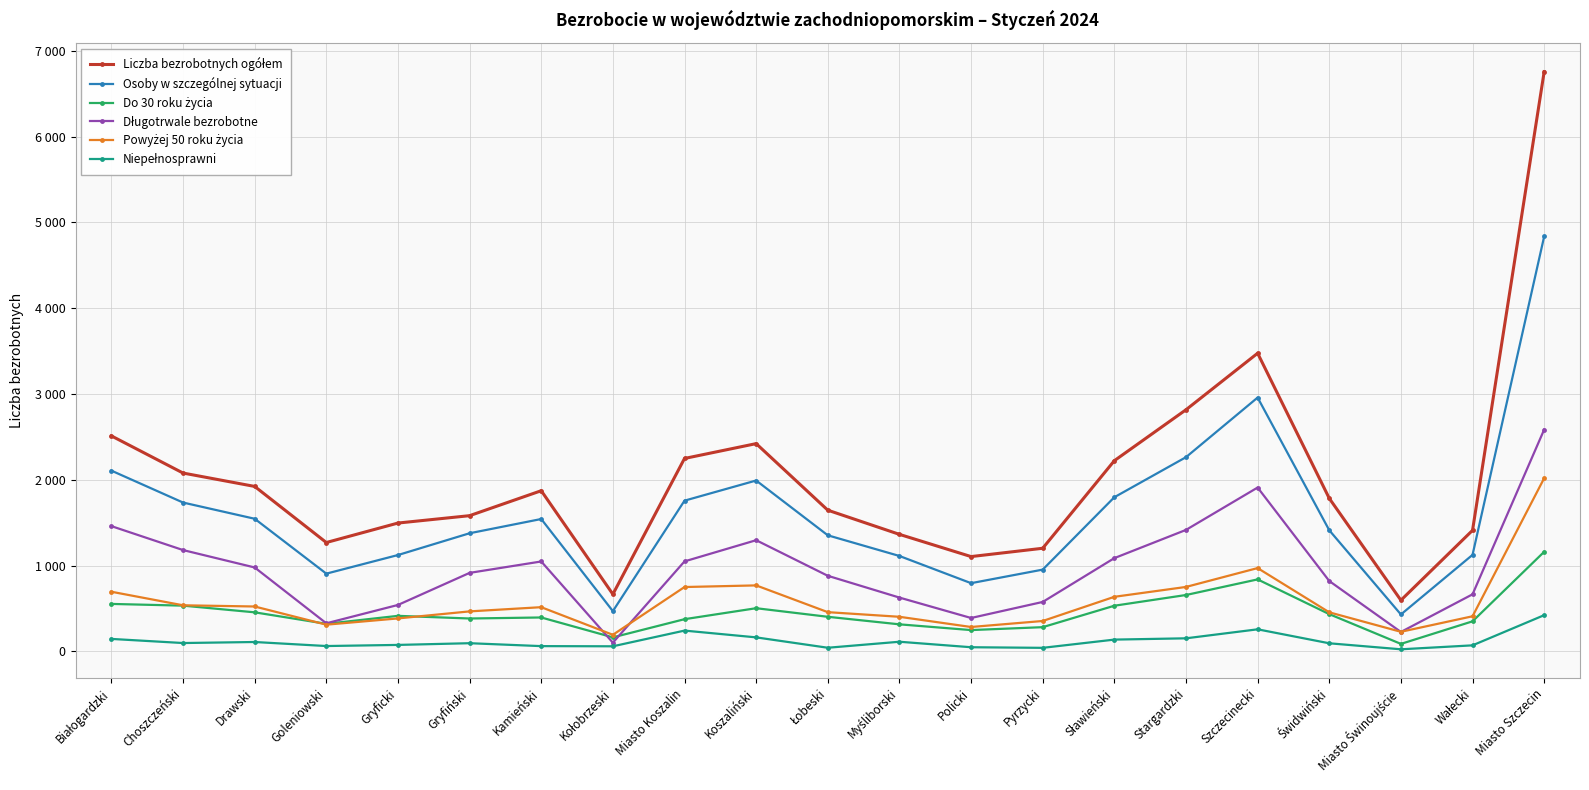

At which category does Do 30 roku życia reach its first local valley?

Goleniowski